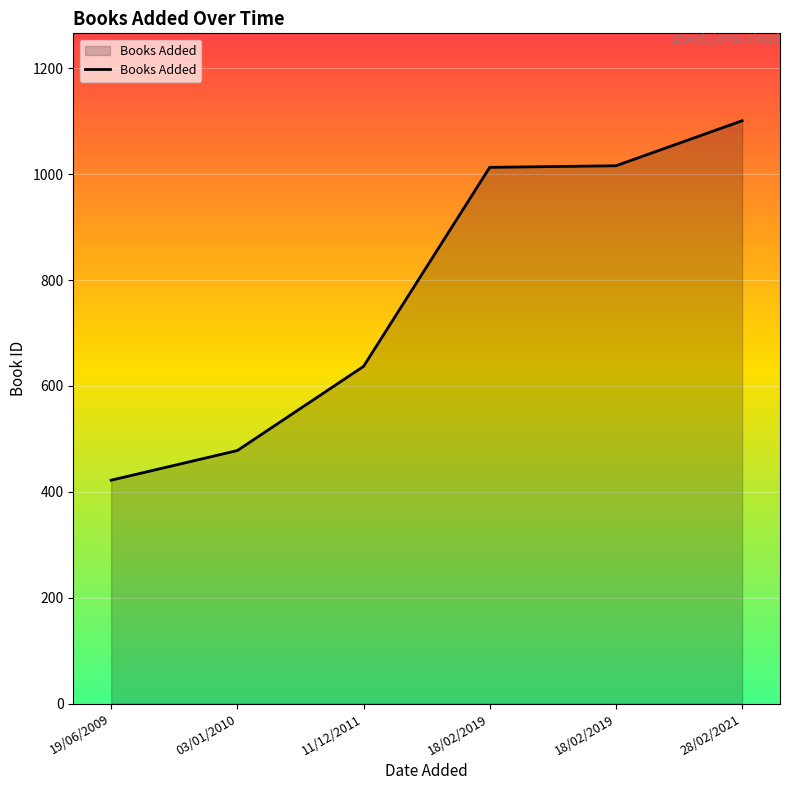

Approximately how many times larger is the value at 18/02/2019 compared to 03/01/2010?

2.1